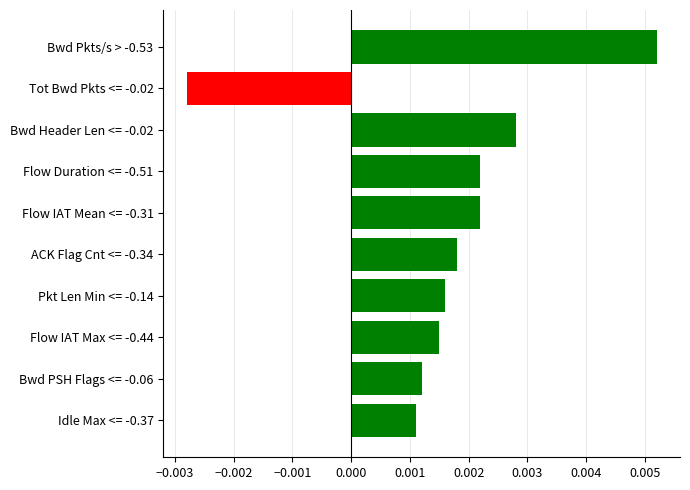

Which has a higher value, Bwd Pkts/s > -0.53 or Pkt Len Min <= -0.14?

Bwd Pkts/s > -0.53